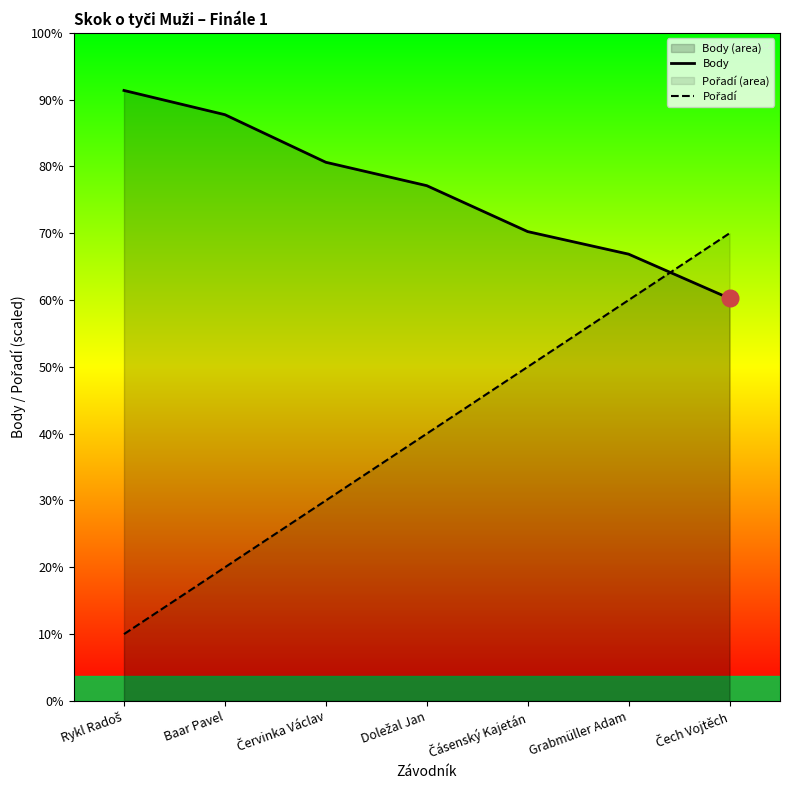

Count the Body values in the range 535 to 702.

5